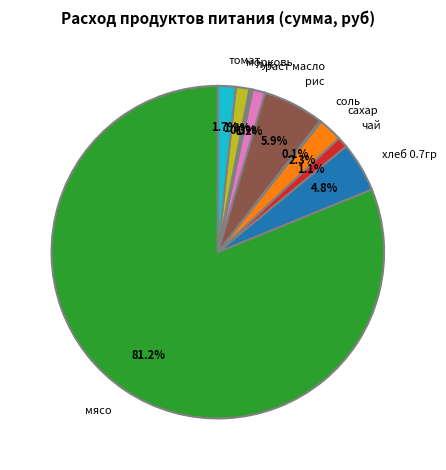

Approximately how many times larger is the value at хлеб 0.7гр compared to рис?

0.8